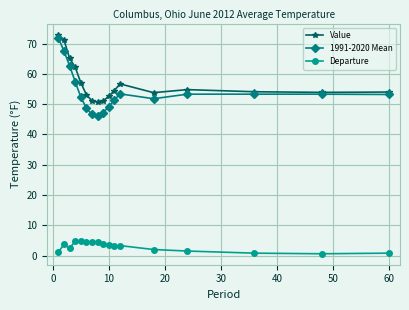

At how many categories does at least one series exceed 11?

17